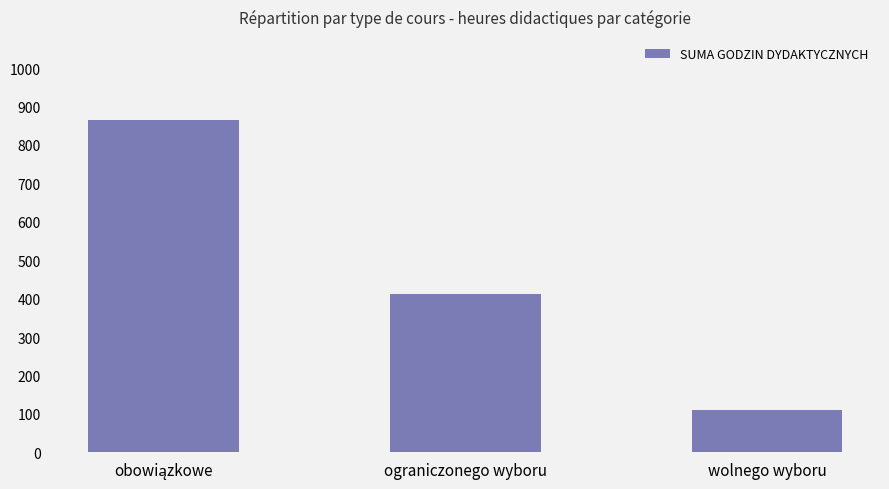

Between ograniczonego wyboru and wolnego wyboru, which is larger?

ograniczonego wyboru